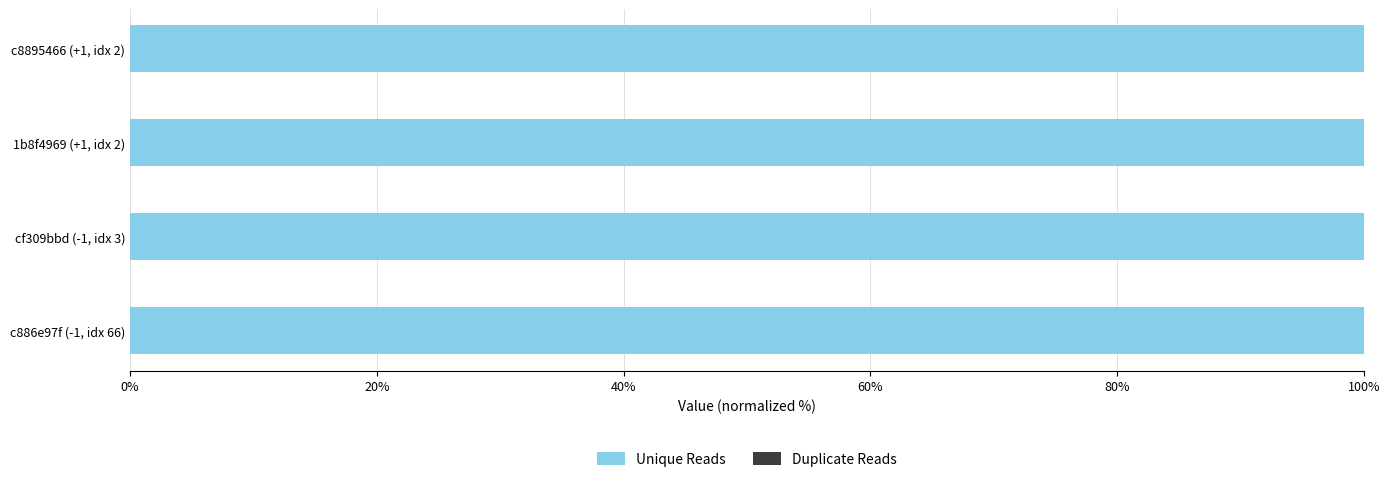

What is the total value across all series at c8895466 (+1, idx 2)?

100.0